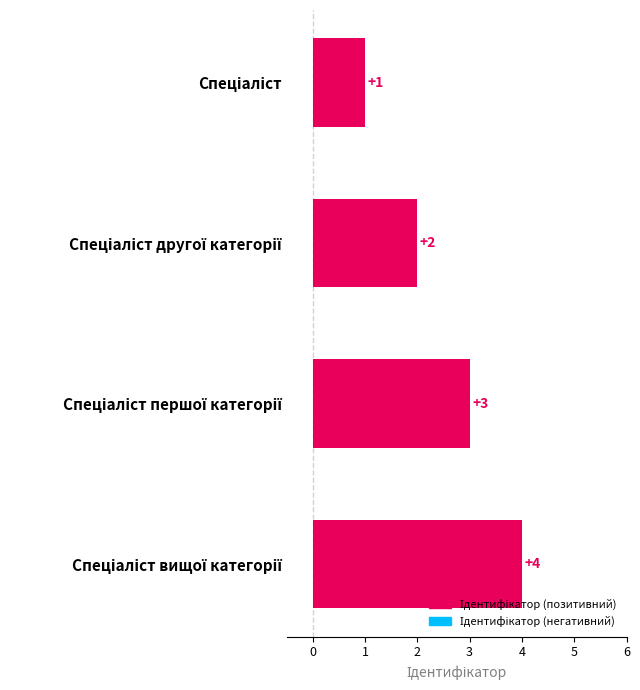

What is the maximum value shown in the chart?

4